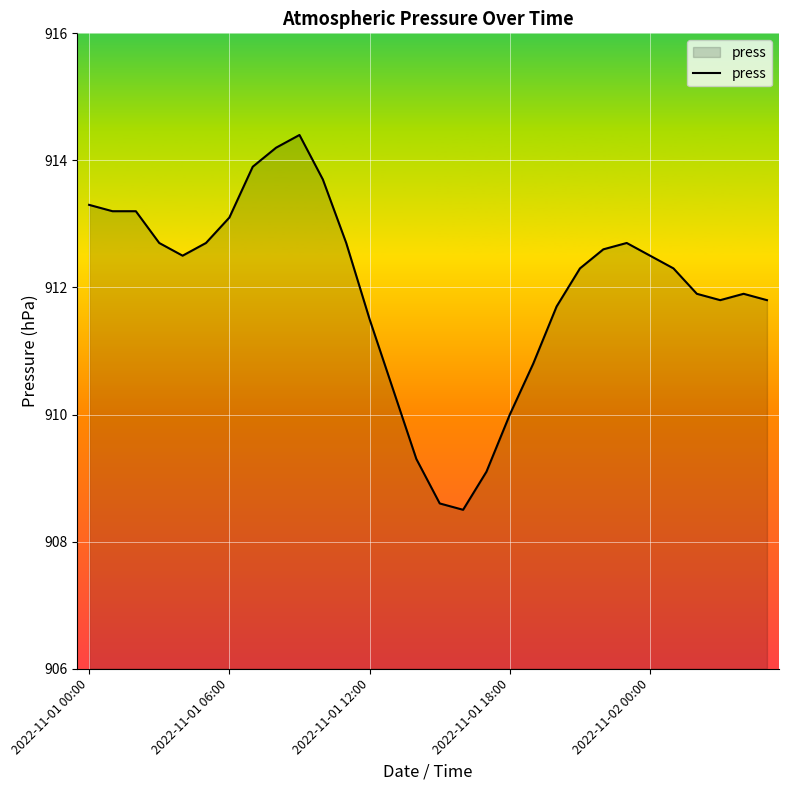

What is the maximum value shown in the chart?

914.4